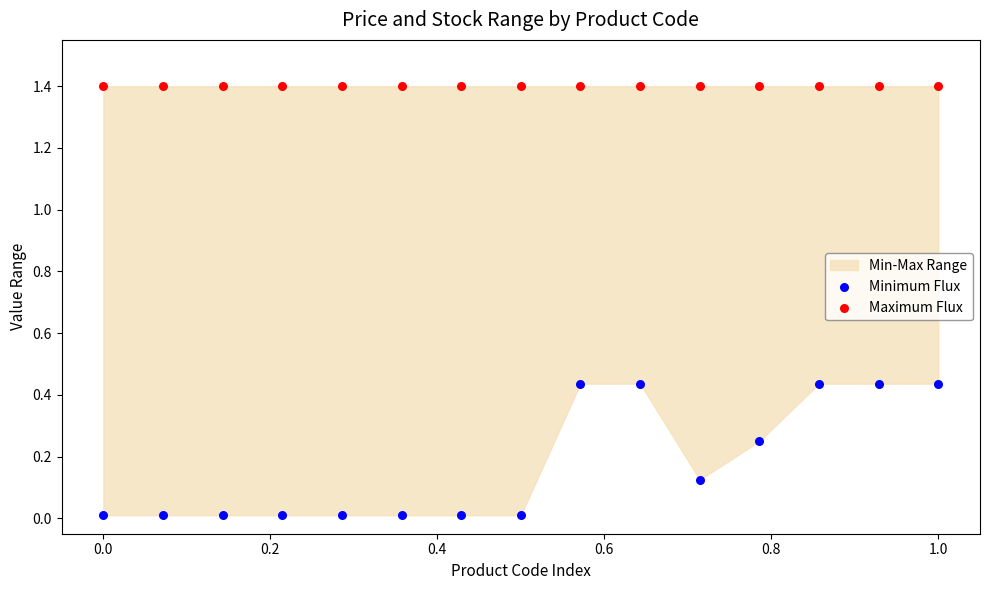

Which series contains the lowest Y value?

Minimum Flux